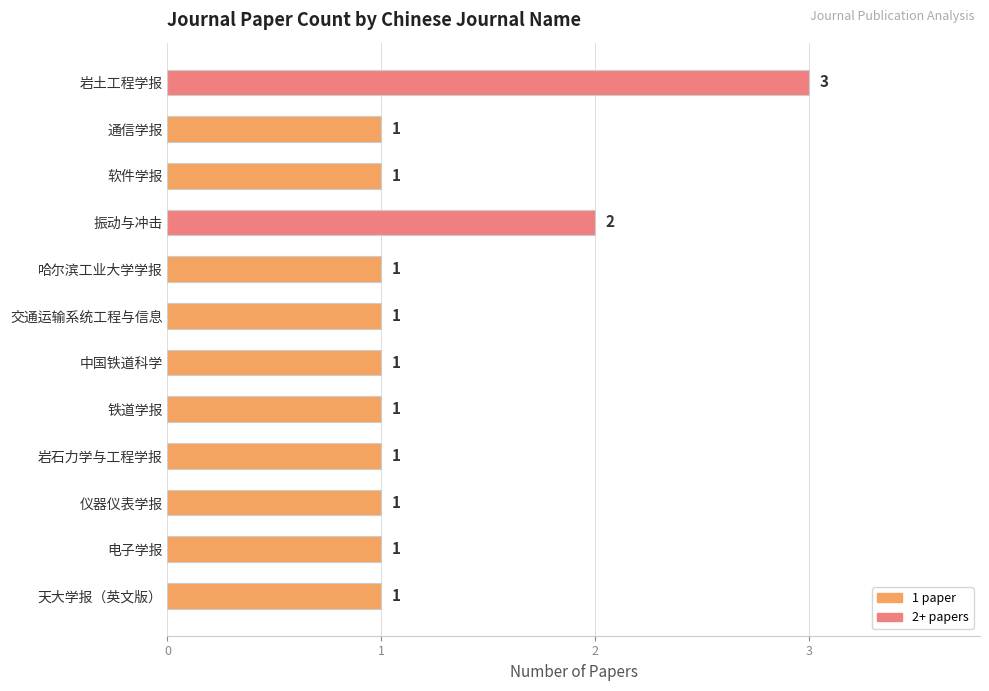

Where is the data nearest to the value 2?

振动与冲击